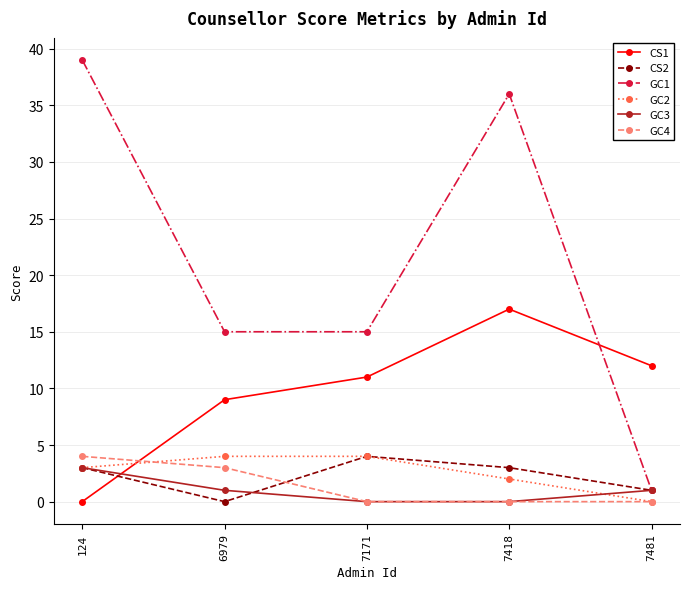

True or false: CS2 has more than 1 interior local peaks.

False